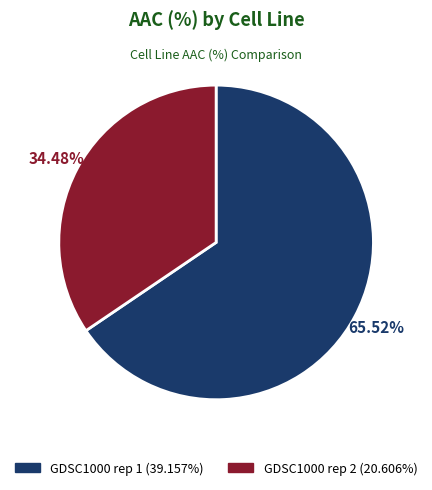

Count the number of slices in the pie.

2